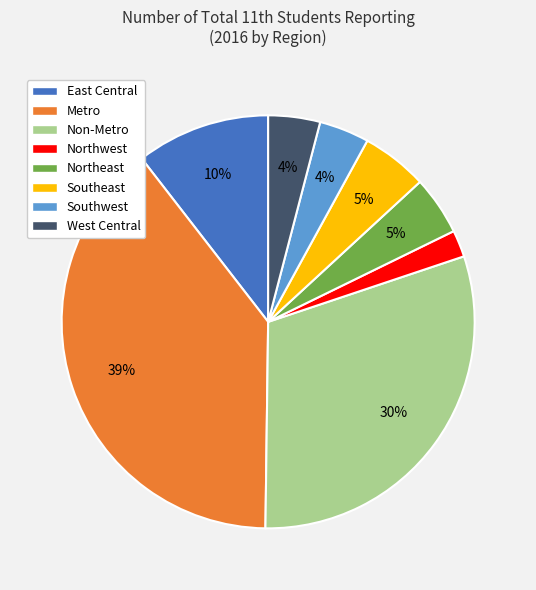

Does West Central account for over 50% of the chart?

No